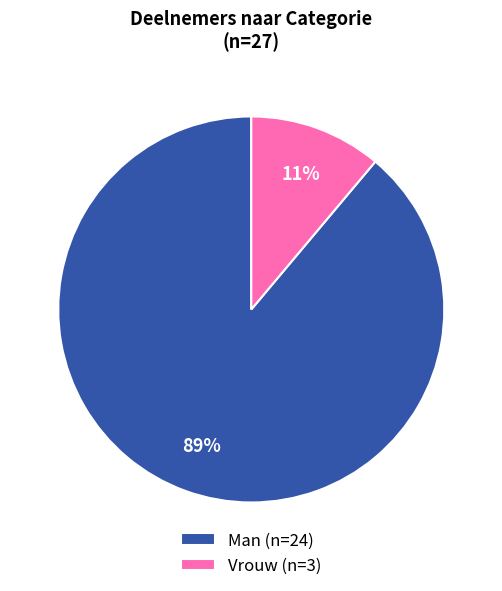

Which has a higher value, Vrouw (n=3) or Man (n=24)?

Man (n=24)